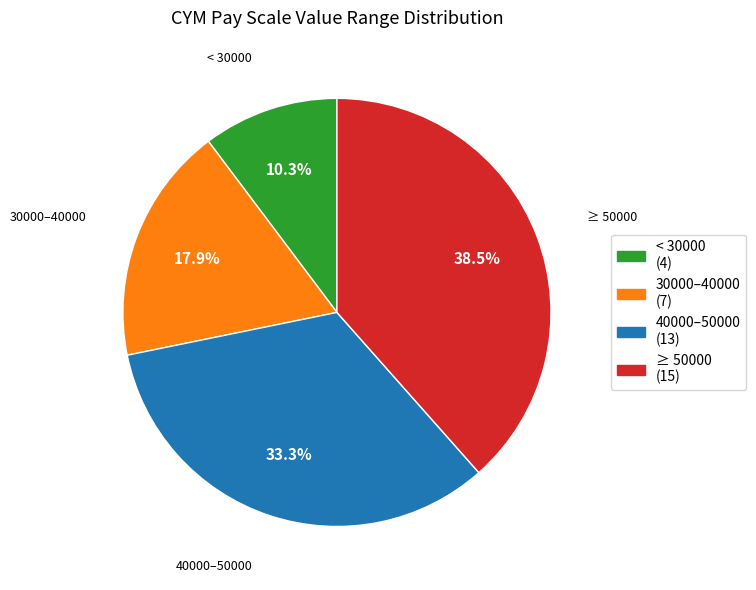

What is the ratio of the value at < 30000 to the value at 40000–50000?

0.3